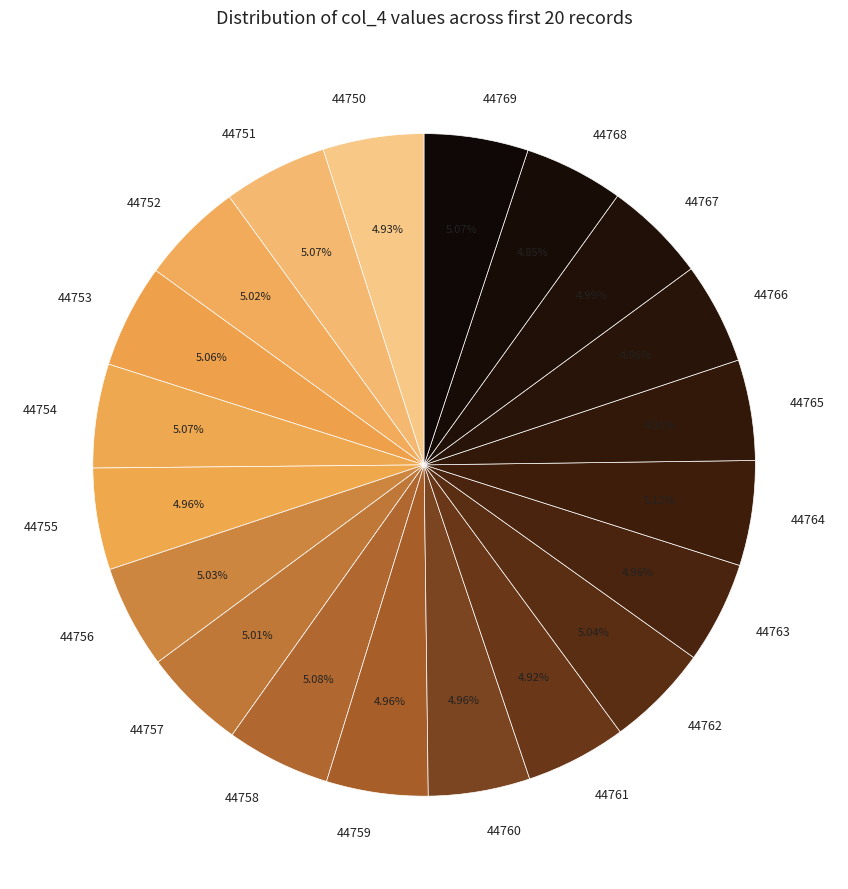

What is the ratio of the value at 44761 to the value at 44753?

1.0